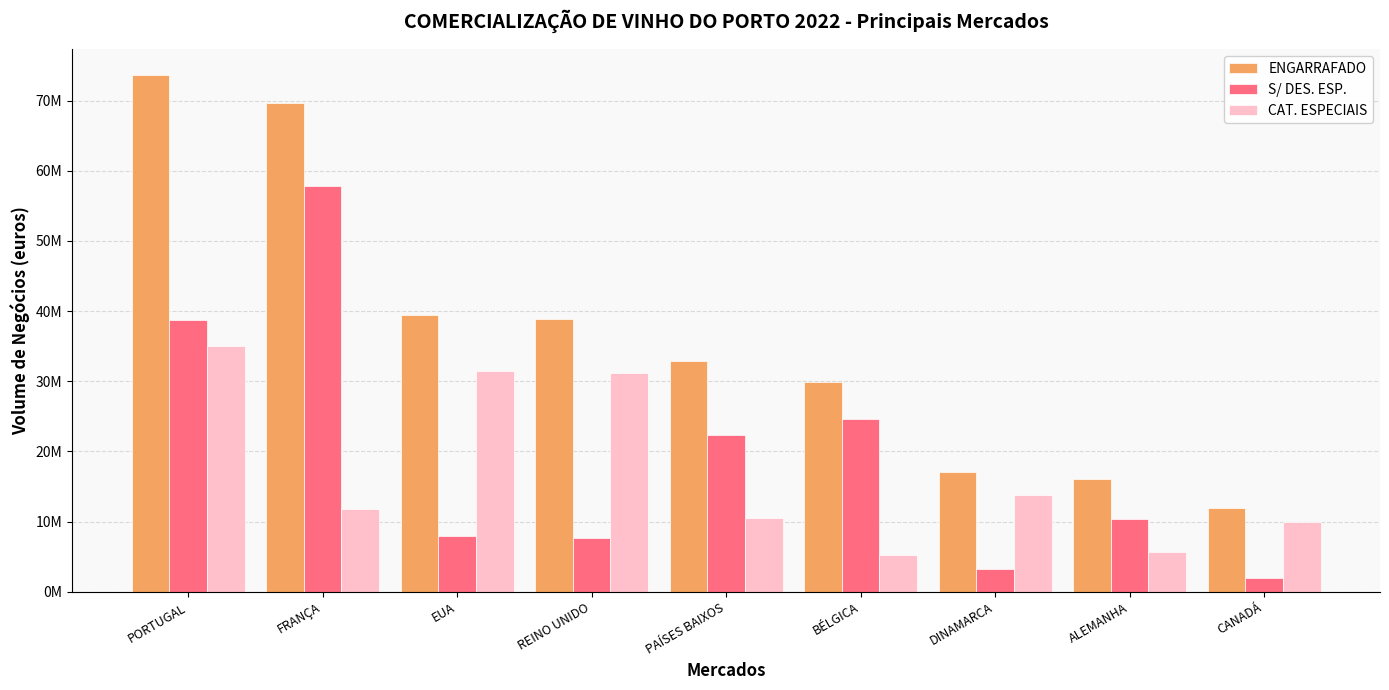

List the labels in order of ENGARRAFADO value, largest first.

PORTUGAL, FRANÇA, EUA, REINO UNIDO, PAÍSES BAIXOS, BÉLGICA, DINAMARCA, ALEMANHA, CANADÁ